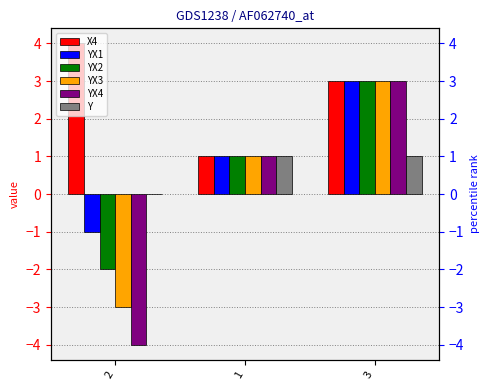

What is the total value across all series at 1?

6